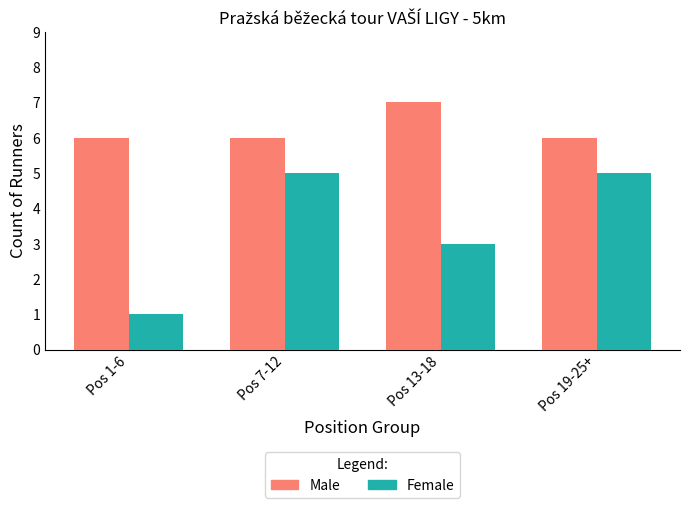

Is the value of Male at Pos 1-6 greater than the value of Female at Pos 1-6?

Yes